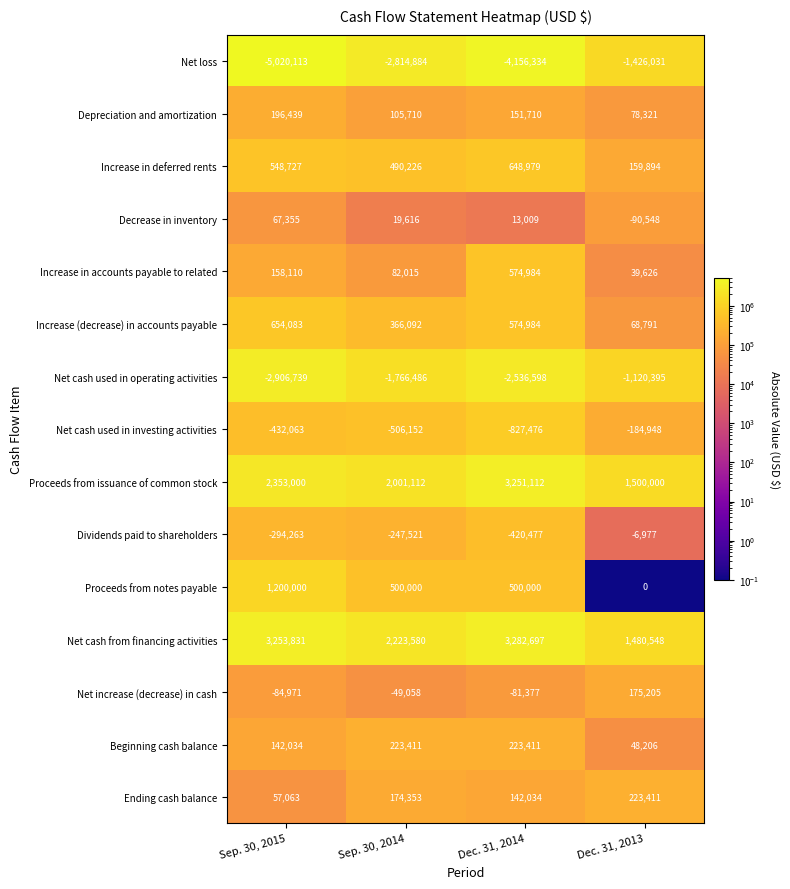

Which series changed the most between Sep. 30, 2015 and Sep. 30, 2014?

Net loss